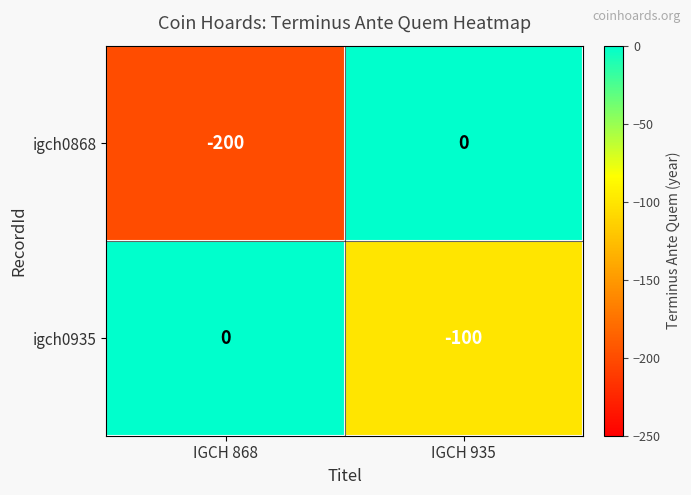

How many negative values does the igch0868 series have?

1